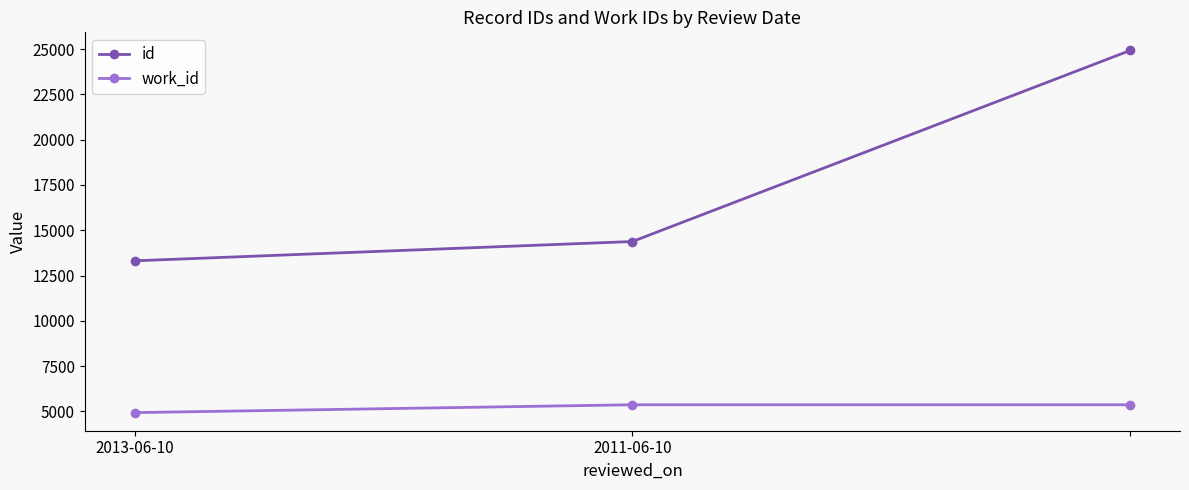

What is the highest value of the work_id series?

5366